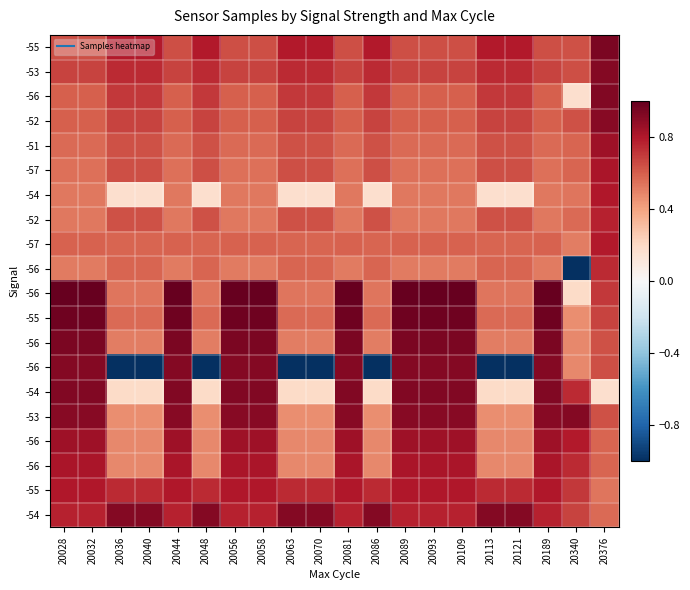

At how many categories does at least one series exceed 0?

20